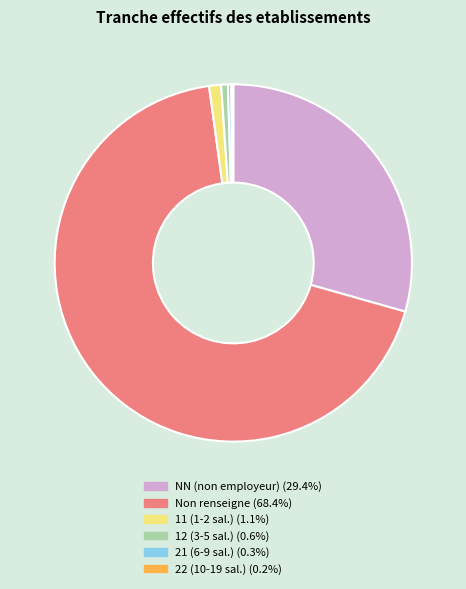

What is the ratio of the value at Non renseigne (68.4%) to the value at 12 (3-5 sal.) (0.6%)?

113.4